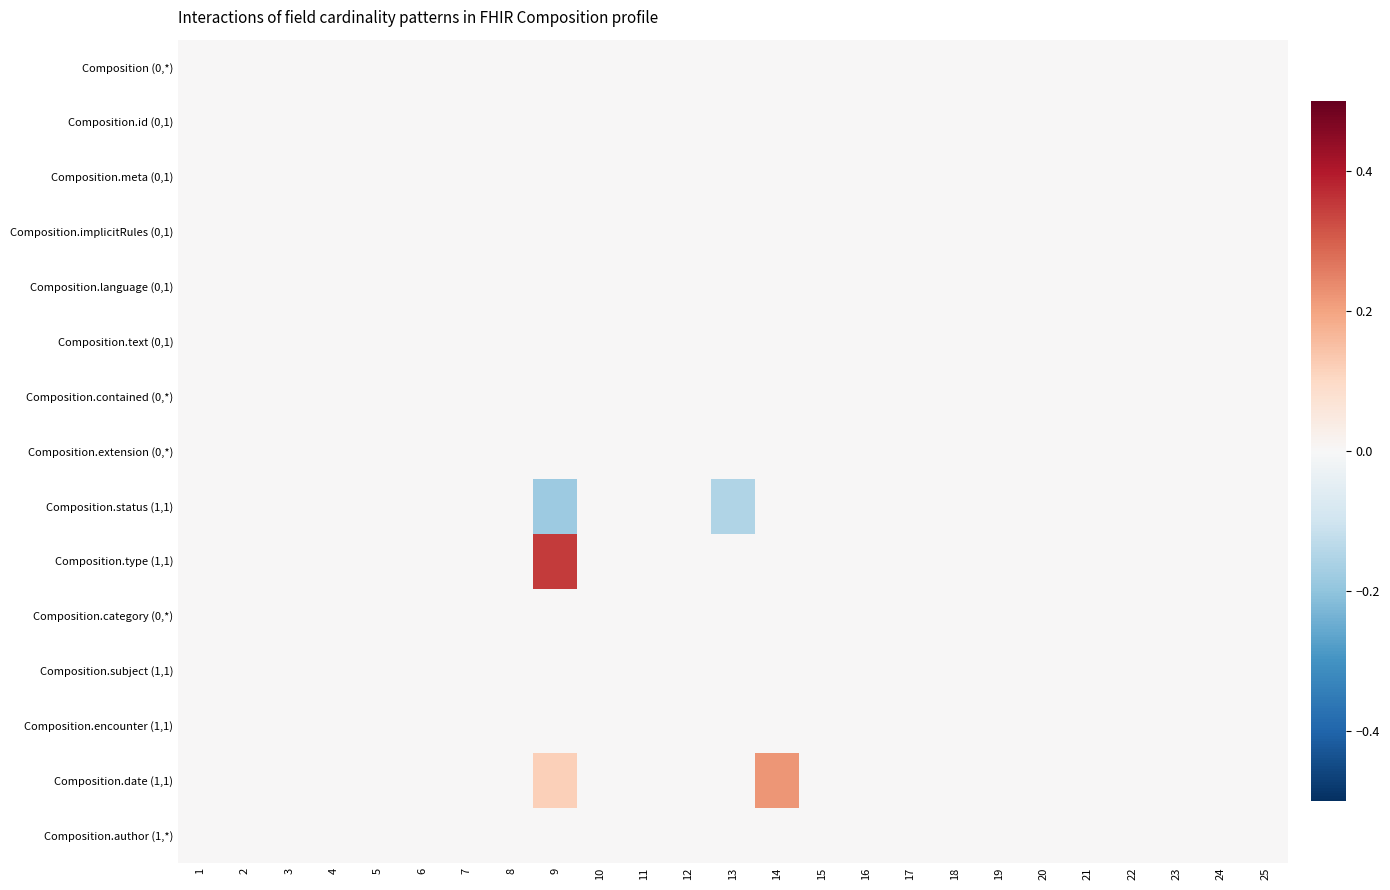

Reading left to right, transcribe all the data shown in this chart.

Composition (0,*): 1=0.0	2=0.0	3=0.0	4=0.0	5=0.0	6=0.0	7=0.0	8=0.0	9=0.0	10=0.0	11=0.0	12=0.0	13=0.0	14=0.0	15=0.0	16=0.0	17=0.0	18=0.0	19=0.0	20=0.0	21=0.0	22=0.0	23=0.0	24=0.0	25=0.0
Composition.id (0,1): 1=0.0	2=0.0	3=0.0	4=0.0	5=0.0	6=0.0	7=0.0	8=0.0	9=0.0	10=0.0	11=0.0	12=0.0	13=0.0	14=0.0	15=0.0	16=0.0	17=0.0	18=0.0	19=0.0	20=0.0	21=0.0	22=0.0	23=0.0	24=0.0	25=0.0
Composition.meta (0,1): 1=0.0	2=0.0	3=0.0	4=0.0	5=0.0	6=0.0	7=0.0	8=0.0	9=0.0	10=0.0	11=0.0	12=0.0	13=0.0	14=0.0	15=0.0	16=0.0	17=0.0	18=0.0	19=0.0	20=0.0	21=0.0	22=0.0	23=0.0	24=0.0	25=0.0
Composition.implicitRules (0,1): 1=0.0	2=0.0	3=0.0	4=0.0	5=0.0	6=0.0	7=0.0	8=0.0	9=0.0	10=0.0	11=0.0	12=0.0	13=0.0	14=0.0	15=0.0	16=0.0	17=0.0	18=0.0	19=0.0	20=0.0	21=0.0	22=0.0	23=0.0	24=0.0	25=0.0
Composition.language (0,1): 1=0.0	2=0.0	3=0.0	4=0.0	5=0.0	6=0.0	7=0.0	8=0.0	9=0.0	10=0.0	11=0.0	12=0.0	13=0.0	14=0.0	15=0.0	16=0.0	17=0.0	18=0.0	19=0.0	20=0.0	21=0.0	22=0.0	23=0.0	24=0.0	25=0.0
Composition.text (0,1): 1=0.0	2=0.0	3=0.0	4=0.0	5=0.0	6=0.0	7=0.0	8=0.0	9=0.0	10=0.0	11=0.0	12=0.0	13=0.0	14=0.0	15=0.0	16=0.0	17=0.0	18=0.0	19=0.0	20=0.0	21=0.0	22=0.0	23=0.0	24=0.0	25=0.0
Composition.contained (0,*): 1=0.0	2=0.0	3=0.0	4=0.0	5=0.0	6=0.0	7=0.0	8=0.0	9=0.0	10=0.0	11=0.0	12=0.0	13=0.0	14=0.0	15=0.0	16=0.0	17=0.0	18=0.0	19=0.0	20=0.0	21=0.0	22=0.0	23=0.0	24=0.0	25=0.0
Composition.extension (0,*): 1=0.0	2=0.0	3=0.0	4=0.0	5=0.0	6=0.0	7=0.0	8=0.0	9=0.0	10=0.0	11=0.0	12=0.0	13=0.0	14=0.0	15=0.0	16=0.0	17=0.0	18=0.0	19=0.0	20=0.0	21=0.0	22=0.0	23=0.0	24=0.0	25=0.0
Composition.status (1,1): 1=0.0	2=0.0	3=0.0	4=0.0	5=0.0	6=0.0	7=0.0	8=0.0	9=-0.2	10=0.0	11=0.0	12=0.0	13=-0.1	14=0.0	15=0.0	16=0.0	17=0.0	18=0.0	19=0.0	20=0.0	21=0.0	22=0.0	23=0.0	24=0.0	25=0.0
Composition.type (1,1): 1=0.0	2=0.0	3=0.0	4=0.0	5=0.0	6=0.0	7=0.0	8=0.0	9=0.3	10=0.0	11=0.0	12=0.0	13=0.0	14=0.0	15=0.0	16=0.0	17=0.0	18=0.0	19=0.0	20=0.0	21=0.0	22=0.0	23=0.0	24=0.0	25=0.0
Composition.category (0,*): 1=0.0	2=0.0	3=0.0	4=0.0	5=0.0	6=0.0	7=0.0	8=0.0	9=0.0	10=0.0	11=0.0	12=0.0	13=0.0	14=0.0	15=0.0	16=0.0	17=0.0	18=0.0	19=0.0	20=0.0	21=0.0	22=0.0	23=0.0	24=0.0	25=0.0
Composition.subject (1,1): 1=0.0	2=0.0	3=0.0	4=0.0	5=0.0	6=0.0	7=0.0	8=0.0	9=0.0	10=0.0	11=0.0	12=0.0	13=0.0	14=0.0	15=0.0	16=0.0	17=0.0	18=0.0	19=0.0	20=0.0	21=0.0	22=0.0	23=0.0	24=0.0	25=0.0
Composition.encounter (1,1): 1=0.0	2=0.0	3=0.0	4=0.0	5=0.0	6=0.0	7=0.0	8=0.0	9=0.0	10=0.0	11=0.0	12=0.0	13=0.0	14=0.0	15=0.0	16=0.0	17=0.0	18=0.0	19=0.0	20=0.0	21=0.0	22=0.0	23=0.0	24=0.0	25=0.0
Composition.date (1,1): 1=0.0	2=0.0	3=0.0	4=0.0	5=0.0	6=0.0	7=0.0	8=0.0	9=0.1	10=0.0	11=0.0	12=0.0	13=0.0	14=0.2	15=0.0	16=0.0	17=0.0	18=0.0	19=0.0	20=0.0	21=0.0	22=0.0	23=0.0	24=0.0	25=0.0
Composition.author (1,*): 1=0.0	2=0.0	3=0.0	4=0.0	5=0.0	6=0.0	7=0.0	8=0.0	9=0.0	10=0.0	11=0.0	12=0.0	13=0.0	14=0.0	15=0.0	16=0.0	17=0.0	18=0.0	19=0.0	20=0.0	21=0.0	22=0.0	23=0.0	24=0.0	25=0.0